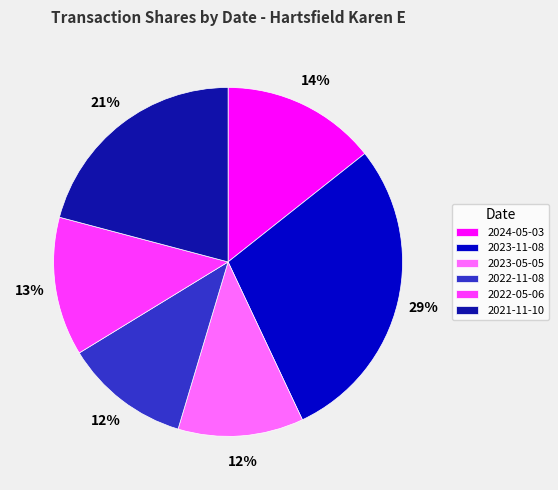

Between 2024-05-03 and 2023-05-05, which is larger?

2024-05-03